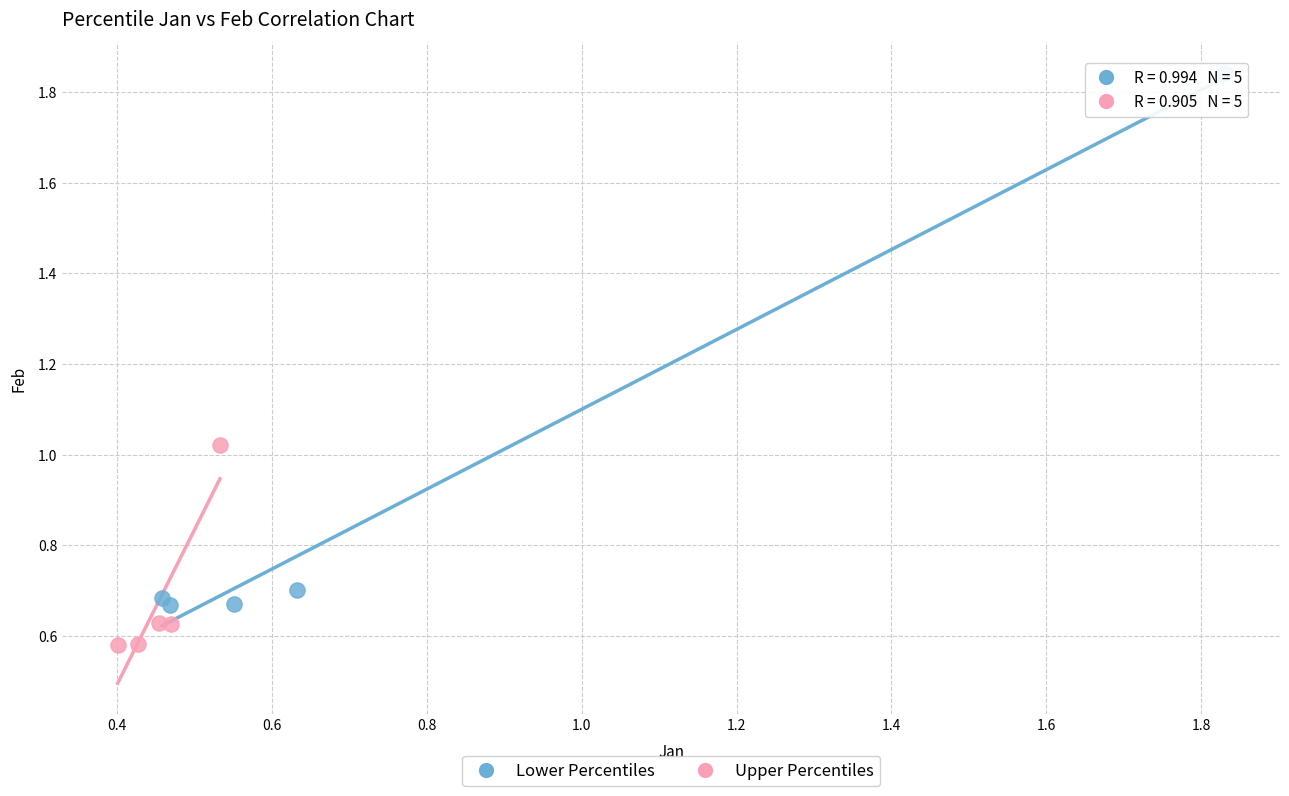

What are all the series names shown in the legend?

Lower Percentiles, Upper Percentiles